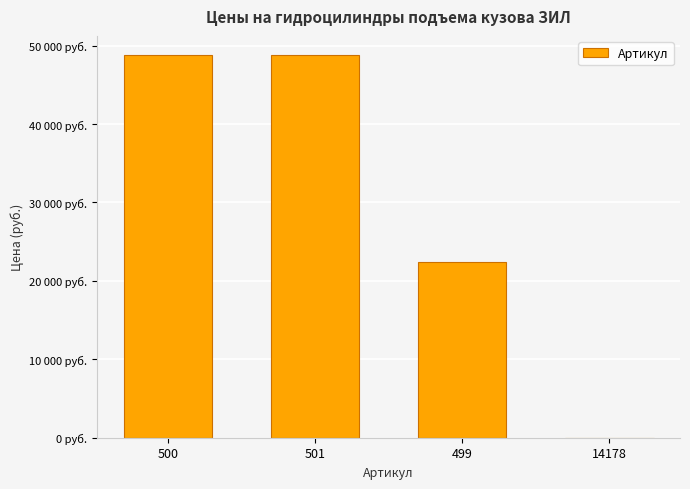

What is the average value?

30002